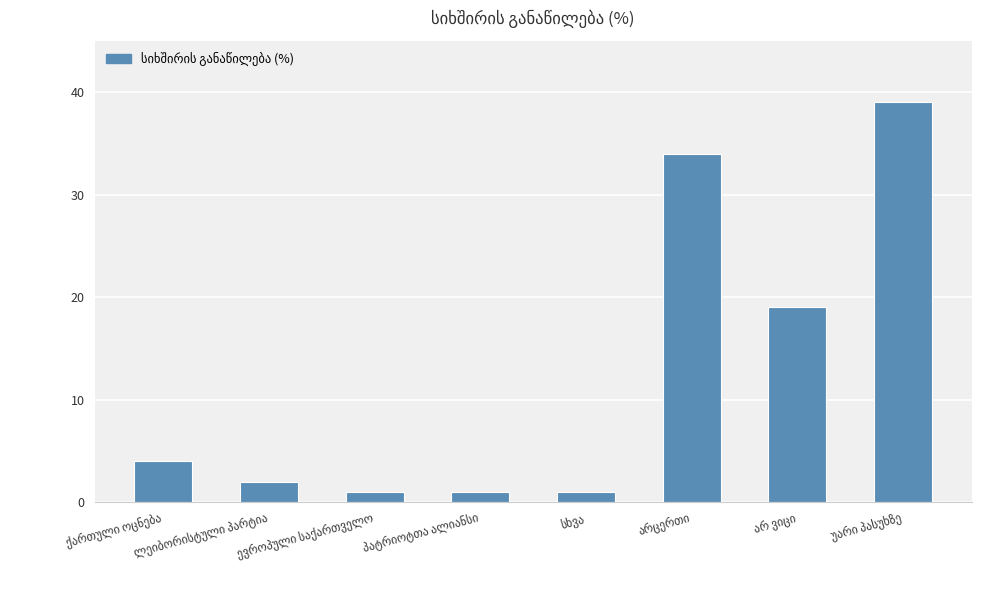

How many bars are there in total?

8